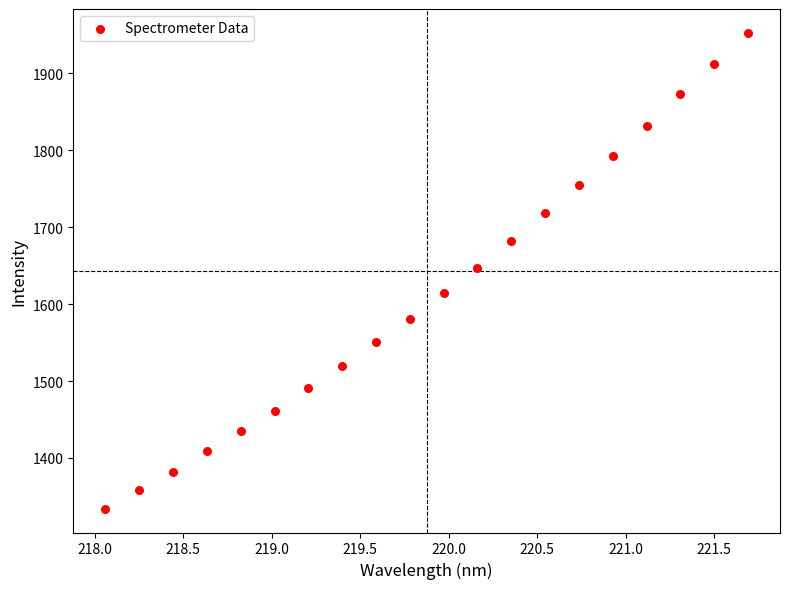

What is the range of Y values (max minus min)?

618.6